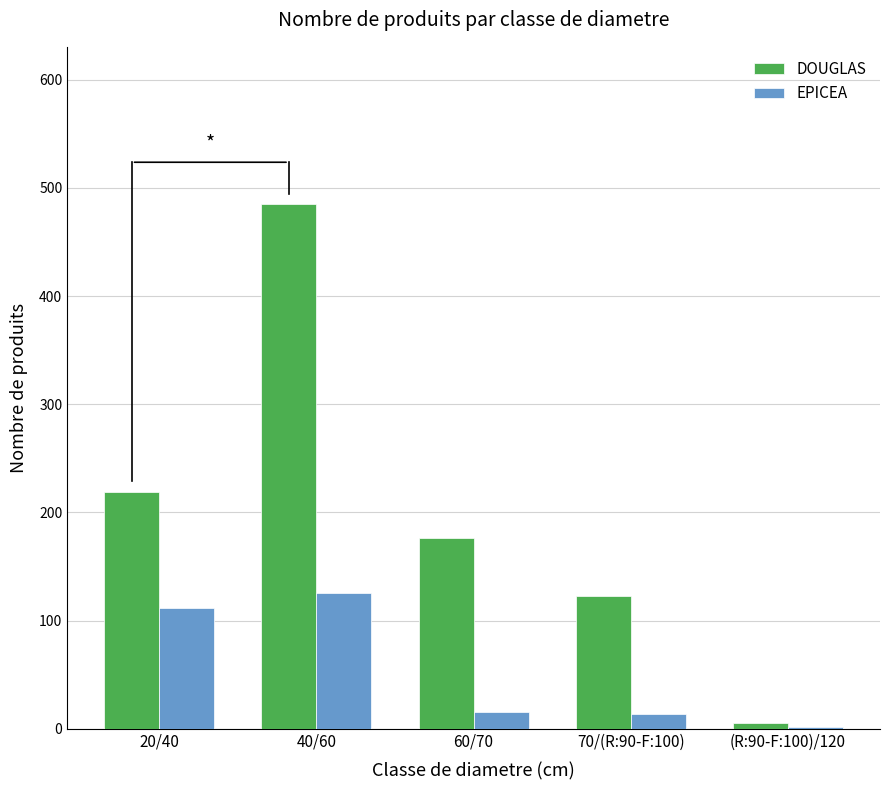

How many data points in EPICEA are less than 16?

2